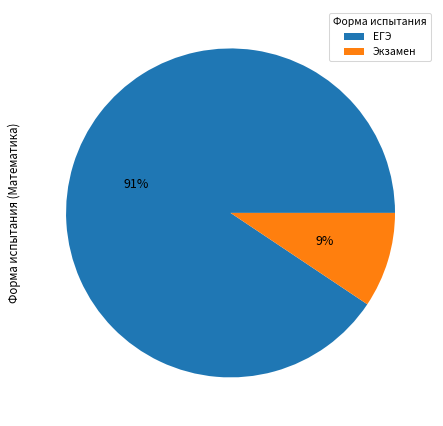

Is there a majority slice in this chart?

Yes